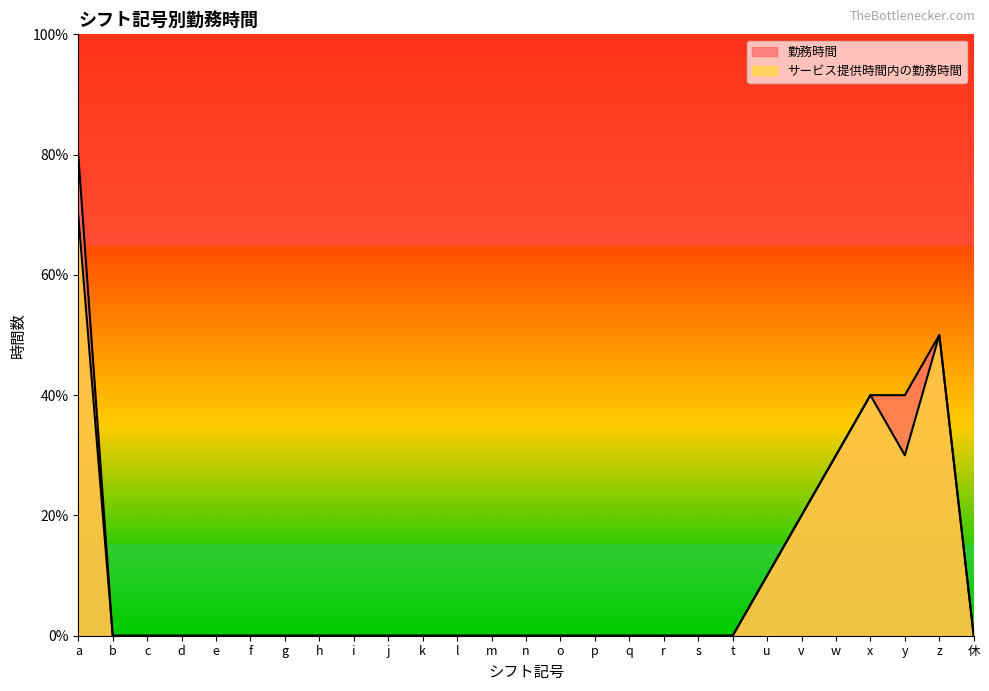

What are all the series names shown in the legend?

勤務時間, サービス提供時間内の勤務時間